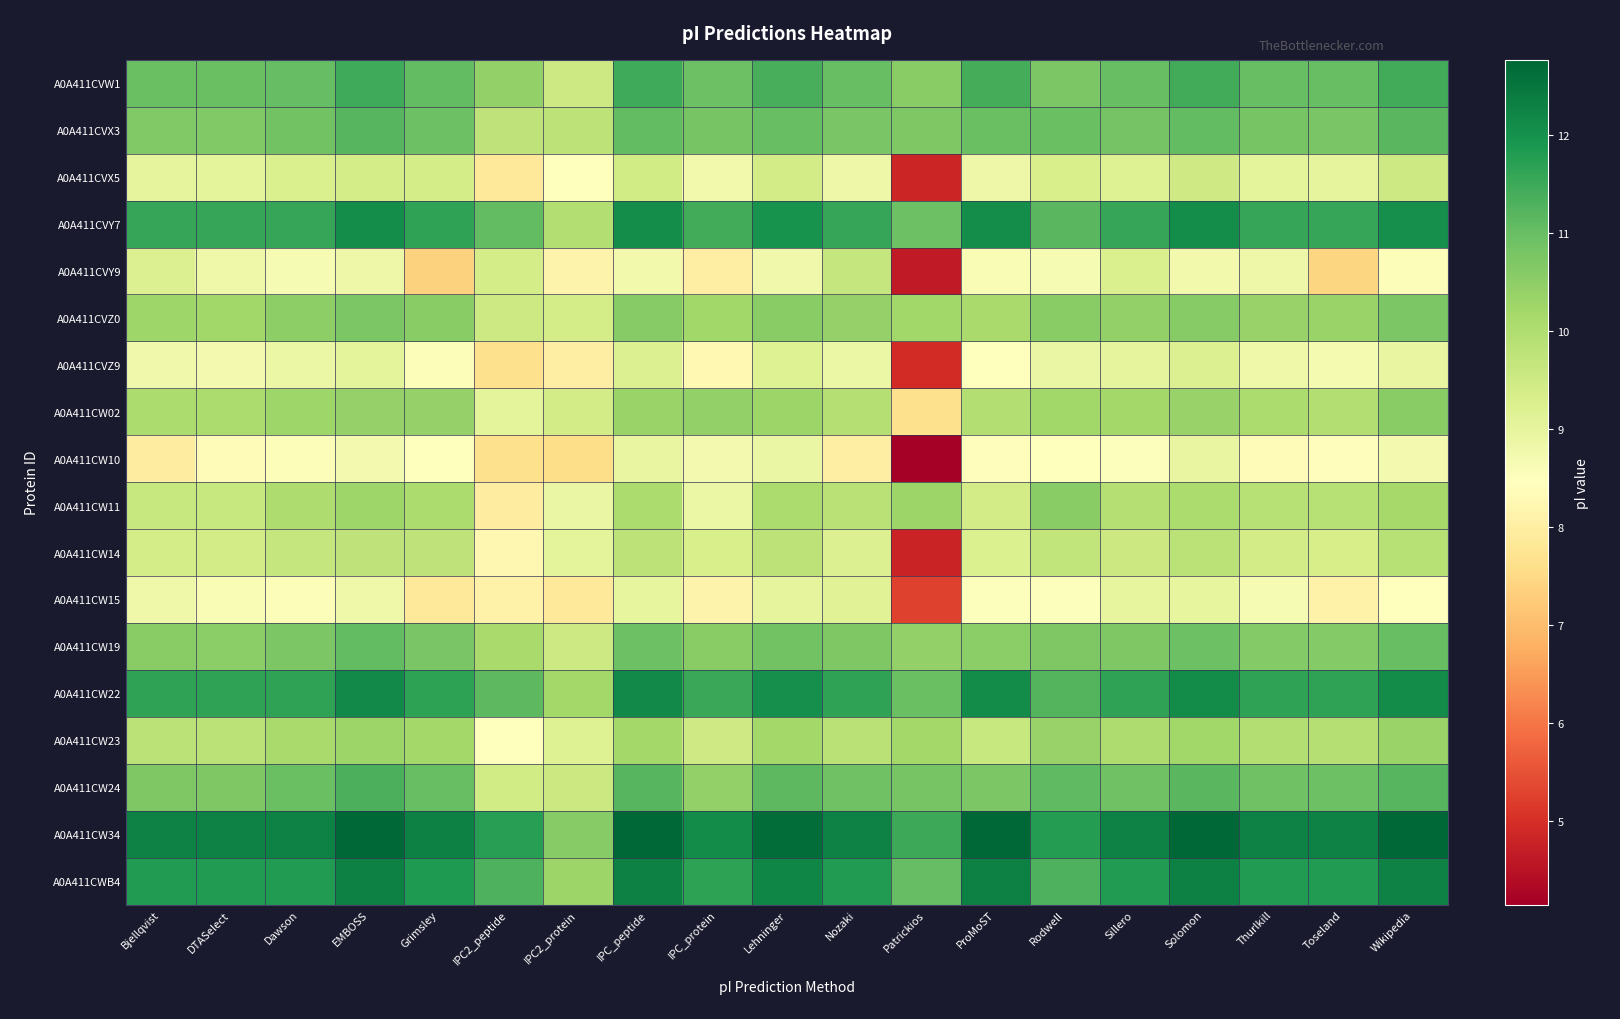

Reading right to left, transcribe all the data shown in this chart.

A0A411CVW1: Wikipedia=11.4	Toseland=11.0	Thurlkill=11.0	Solomon=11.4	Sillero=11.0	Rodwell=10.7	ProMoST=11.4	Patrickios=10.6	Nozaki=11.0	Lehninger=11.4	IPC_protein=10.9	IPC_peptide=11.5	IPC2_protein=9.5	IPC2_peptide=10.4	Grimsley=11.1	EMBOSS=11.5	Dawson=11.0	DTASelect=11.0	Bjellqvist=11.0
A0A411CVX3: Wikipedia=11.2	Toseland=10.8	Thurlkill=10.8	Solomon=11.1	Sillero=10.8	Rodwell=11.0	ProMoST=10.9	Patrickios=10.7	Nozaki=10.8	Lehninger=11.0	IPC_protein=10.8	IPC_peptide=11.1	IPC2_protein=9.8	IPC2_peptide=9.8	Grimsley=10.9	EMBOSS=11.2	Dawson=10.9	DTASelect=10.7	Bjellqvist=10.7
A0A411CVX5: Wikipedia=9.5	Toseland=9.0	Thurlkill=9.1	Solomon=9.5	Sillero=9.2	Rodwell=9.3	ProMoST=8.8	Patrickios=4.9	Nozaki=8.9	Lehninger=9.4	IPC_protein=8.7	IPC_peptide=9.4	IPC2_protein=8.5	IPC2_peptide=7.9	Grimsley=9.4	EMBOSS=9.4	Dawson=9.3	DTASelect=9.0	Bjellqvist=9.0
A0A411CVY7: Wikipedia=12.0	Toseland=11.6	Thurlkill=11.6	Solomon=12.1	Sillero=11.6	Rodwell=11.2	ProMoST=12.1	Patrickios=10.9	Nozaki=11.6	Lehninger=12.0	IPC_protein=11.4	IPC_peptide=12.1	IPC2_protein=9.9	IPC2_peptide=11.1	Grimsley=11.6	EMBOSS=12.1	Dawson=11.6	DTASelect=11.6	Bjellqvist=11.6
A0A411CVY9: Wikipedia=8.5	Toseland=7.4	Thurlkill=8.8	Solomon=8.7	Sillero=9.3	Rodwell=8.7	ProMoST=8.6	Patrickios=4.6	Nozaki=9.7	Lehninger=8.8	IPC_protein=8.0	IPC_peptide=8.7	IPC2_protein=8.1	IPC2_peptide=9.4	Grimsley=7.4	EMBOSS=8.9	Dawson=8.6	DTASelect=8.8	Bjellqvist=9.2
A0A411CVZ0: Wikipedia=10.7	Toseland=10.3	Thurlkill=10.4	Solomon=10.6	Sillero=10.4	Rodwell=10.6	ProMoST=10.1	Patrickios=10.2	Nozaki=10.4	Lehninger=10.6	IPC_protein=10.2	IPC_peptide=10.6	IPC2_protein=9.4	IPC2_peptide=9.5	Grimsley=10.6	EMBOSS=10.7	Dawson=10.5	DTASelect=10.2	Bjellqvist=10.2
A0A411CVZ9: Wikipedia=8.9	Toseland=8.7	Thurlkill=8.8	Solomon=9.2	Sillero=9.0	Rodwell=8.9	ProMoST=8.5	Patrickios=4.9	Nozaki=8.9	Lehninger=9.2	IPC_protein=8.3	IPC_peptide=9.2	IPC2_protein=8.0	IPC2_peptide=7.6	Grimsley=8.6	EMBOSS=9.1	Dawson=8.9	DTASelect=8.7	Bjellqvist=8.8
A0A411CW02: Wikipedia=10.6	Toseland=9.9	Thurlkill=10.1	Solomon=10.3	Sillero=10.2	Rodwell=10.2	ProMoST=9.9	Patrickios=7.6	Nozaki=9.9	Lehninger=10.3	IPC_protein=10.4	IPC_peptide=10.3	IPC2_protein=9.4	IPC2_peptide=9.1	Grimsley=10.4	EMBOSS=10.4	Dawson=10.2	DTASelect=10.1	Bjellqvist=10.1
A0A411CW10: Wikipedia=8.7	Toseland=8.4	Thurlkill=8.3	Solomon=9.0	Sillero=8.5	Rodwell=8.4	ProMoST=8.4	Patrickios=4.2	Nozaki=8.0	Lehninger=8.9	IPC_protein=8.7	IPC_peptide=8.9	IPC2_protein=7.6	IPC2_peptide=7.6	Grimsley=8.5	EMBOSS=8.7	Dawson=8.5	DTASelect=8.4	Bjellqvist=8.0
A0A411CW11: Wikipedia=10.1	Toseland=9.9	Thurlkill=9.9	Solomon=10.1	Sillero=9.9	Rodwell=10.6	ProMoST=9.4	Patrickios=10.3	Nozaki=9.8	Lehninger=10.0	IPC_protein=8.9	IPC_peptide=10.1	IPC2_protein=8.9	IPC2_peptide=8.0	Grimsley=10.1	EMBOSS=10.3	Dawson=10.0	DTASelect=9.6	Bjellqvist=9.6
A0A411CW14: Wikipedia=9.9	Toseland=9.3	Thurlkill=9.4	Solomon=9.8	Sillero=9.5	Rodwell=9.7	ProMoST=9.2	Patrickios=4.8	Nozaki=9.2	Lehninger=9.8	IPC_protein=9.3	IPC_peptide=9.8	IPC2_protein=9.0	IPC2_peptide=8.2	Grimsley=9.8	EMBOSS=9.7	Dawson=9.6	DTASelect=9.4	Bjellqvist=9.4
A0A411CW15: Wikipedia=8.5	Toseland=8.1	Thurlkill=8.7	Solomon=9.0	Sillero=9.0	Rodwell=8.5	ProMoST=8.5	Patrickios=5.3	Nozaki=9.1	Lehninger=9.0	IPC_protein=8.1	IPC_peptide=9.0	IPC2_protein=7.8	IPC2_peptide=8.1	Grimsley=7.8	EMBOSS=8.8	Dawson=8.5	DTASelect=8.6	Bjellqvist=8.8
A0A411CW19: Wikipedia=11.0	Toseland=10.6	Thurlkill=10.6	Solomon=10.9	Sillero=10.7	Rodwell=10.7	ProMoST=10.5	Patrickios=10.4	Nozaki=10.7	Lehninger=10.9	IPC_protein=10.6	IPC_peptide=10.9	IPC2_protein=9.5	IPC2_peptide=10.1	Grimsley=10.8	EMBOSS=11.1	Dawson=10.7	DTASelect=10.5	Bjellqvist=10.6
A0A411CW22: Wikipedia=12.1	Toseland=11.6	Thurlkill=11.6	Solomon=12.1	Sillero=11.6	Rodwell=11.2	ProMoST=12.1	Patrickios=11.0	Nozaki=11.6	Lehninger=12.0	IPC_protein=11.5	IPC_peptide=12.1	IPC2_protein=10.2	IPC2_peptide=11.1	Grimsley=11.7	EMBOSS=12.1	Dawson=11.6	DTASelect=11.6	Bjellqvist=11.6
A0A411CW23: Wikipedia=10.3	Toseland=9.9	Thurlkill=10.0	Solomon=10.2	Sillero=10.0	Rodwell=10.4	ProMoST=9.6	Patrickios=10.2	Nozaki=9.9	Lehninger=10.2	IPC_protein=9.5	IPC_peptide=10.2	IPC2_protein=9.2	IPC2_peptide=8.4	Grimsley=10.2	EMBOSS=10.3	Dawson=10.1	DTASelect=9.8	Bjellqvist=9.8
A0A411CW24: Wikipedia=11.2	Toseland=10.9	Thurlkill=10.9	Solomon=11.2	Sillero=10.9	Rodwell=11.1	ProMoST=10.7	Patrickios=10.8	Nozaki=10.9	Lehninger=11.1	IPC_protein=10.4	IPC_peptide=11.2	IPC2_protein=9.6	IPC2_peptide=9.5	Grimsley=11.0	EMBOSS=11.3	Dawson=11.0	DTASelect=10.7	Bjellqvist=10.7
A0A411CW34: Wikipedia=12.7	Toseland=12.3	Thurlkill=12.3	Solomon=12.8	Sillero=12.3	Rodwell=11.8	ProMoST=12.8	Patrickios=11.5	Nozaki=12.3	Lehninger=12.7	IPC_protein=12.1	IPC_peptide=12.8	IPC2_protein=10.6	IPC2_peptide=11.8	Grimsley=12.3	EMBOSS=12.8	Dawson=12.3	DTASelect=12.3	Bjellqvist=12.3
A0A411CWB4: Wikipedia=12.3	Toseland=11.8	Thurlkill=11.8	Solomon=12.3	Sillero=11.8	Rodwell=11.3	ProMoST=12.3	Patrickios=11.0	Nozaki=11.8	Lehninger=12.2	IPC_protein=11.7	IPC_peptide=12.3	IPC2_protein=10.3	IPC2_peptide=11.3	Grimsley=11.8	EMBOSS=12.3	Dawson=11.8	DTASelect=11.8	Bjellqvist=11.8